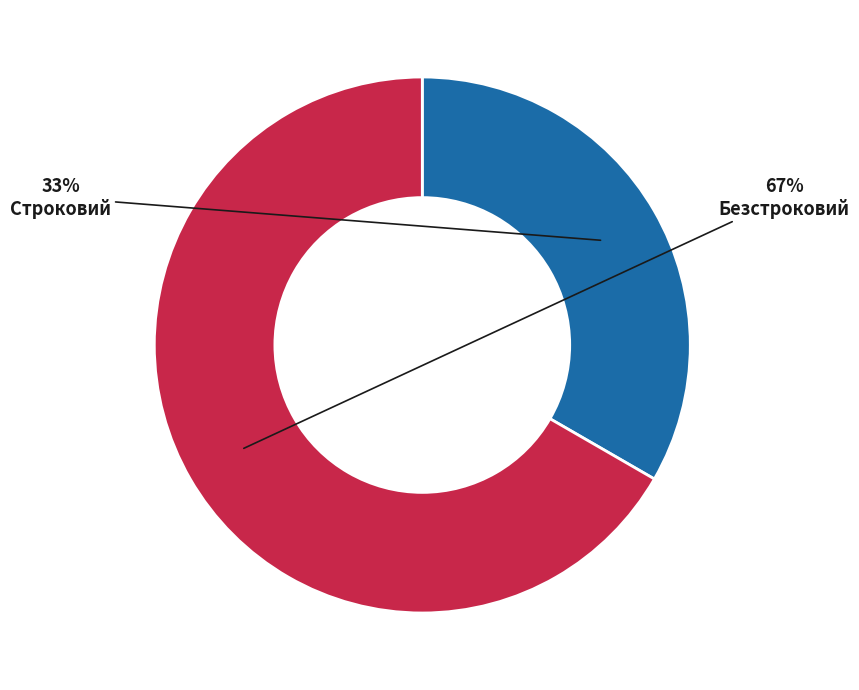

Combined, do Строковий and Безстроковий account for over 50%?

Yes